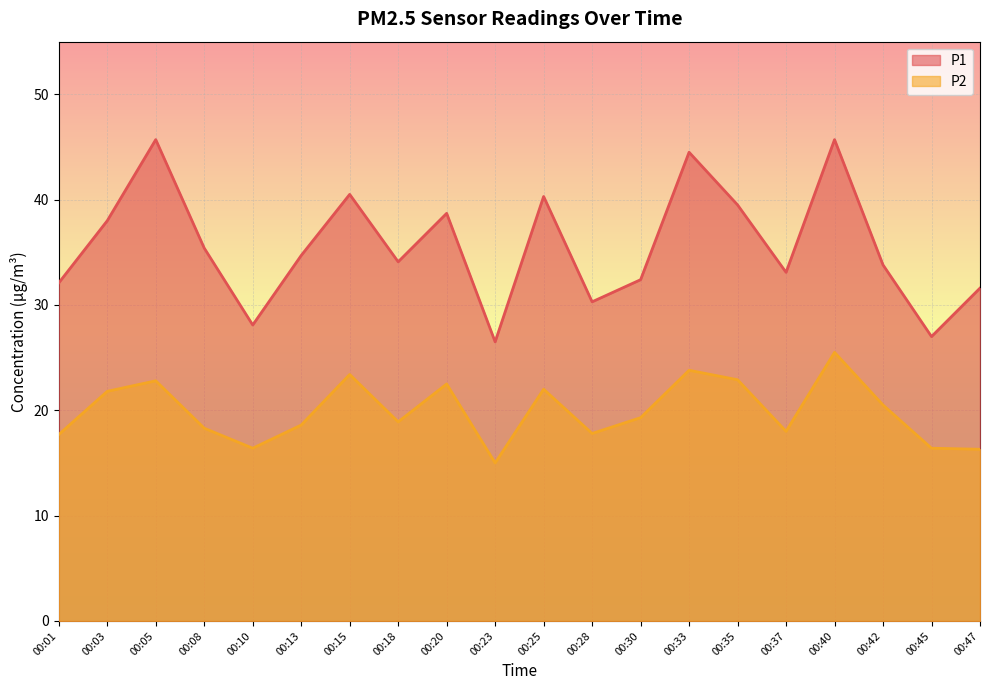

Reading left to right, what are all the values shown in this chart?

P1: 00:01=32.1	00:03=38.0	00:05=45.7	00:08=35.4	00:10=28.1	00:13=34.7	00:15=40.5	00:18=34.1	00:20=38.7	00:23=26.5	00:25=40.3	00:28=30.3	00:30=32.4	00:33=44.5	00:35=39.5	00:37=33.1	00:40=45.7	00:42=33.8	00:45=27.0	00:47=31.6
P2: 00:01=17.7	00:03=21.8	00:05=22.8	00:08=18.3	00:10=16.4	00:13=18.6	00:15=23.4	00:18=18.9	00:20=22.5	00:23=15.0	00:25=22.0	00:28=17.8	00:30=19.3	00:33=23.8	00:35=22.9	00:37=18.0	00:40=25.5	00:42=20.5	00:45=16.4	00:47=16.3